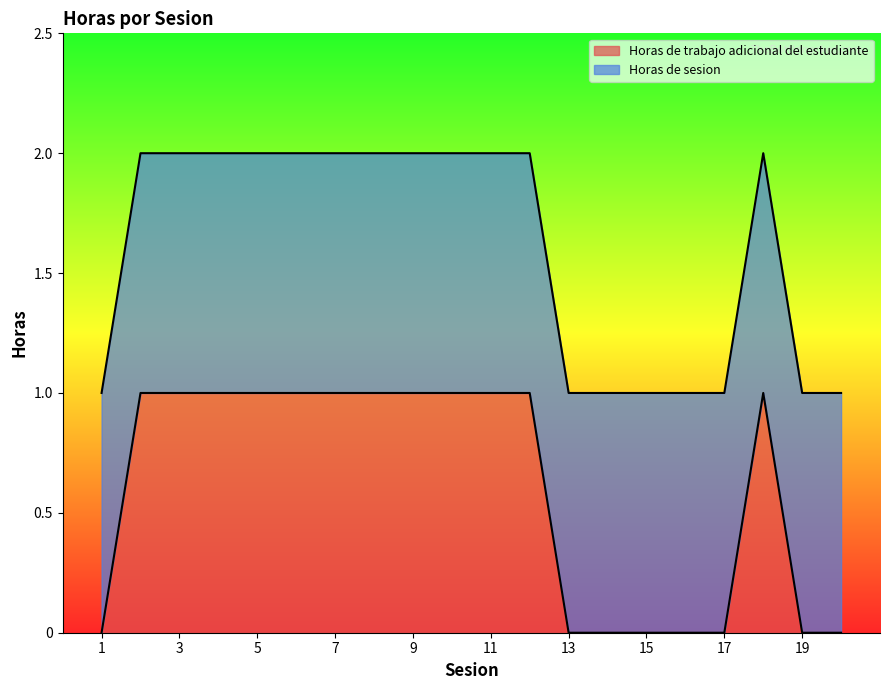

Does the chart have visible grid lines?

No